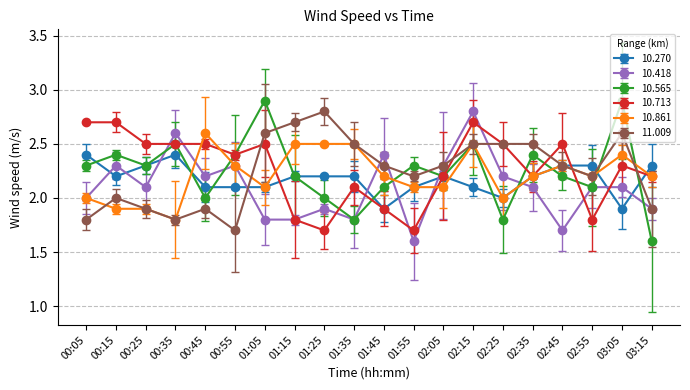

How many 10.270 values are between 2 and 3?

18